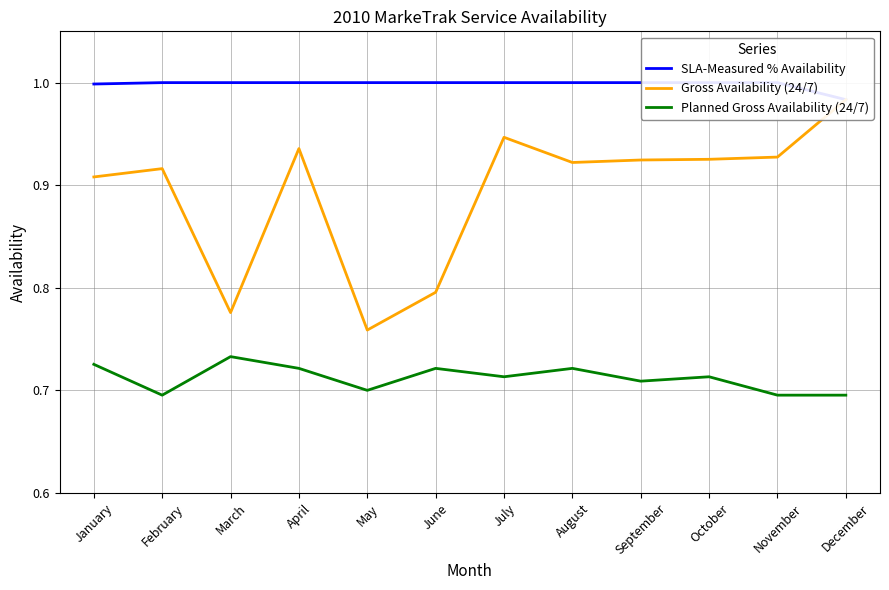

What is the smallest value displayed?

0.7